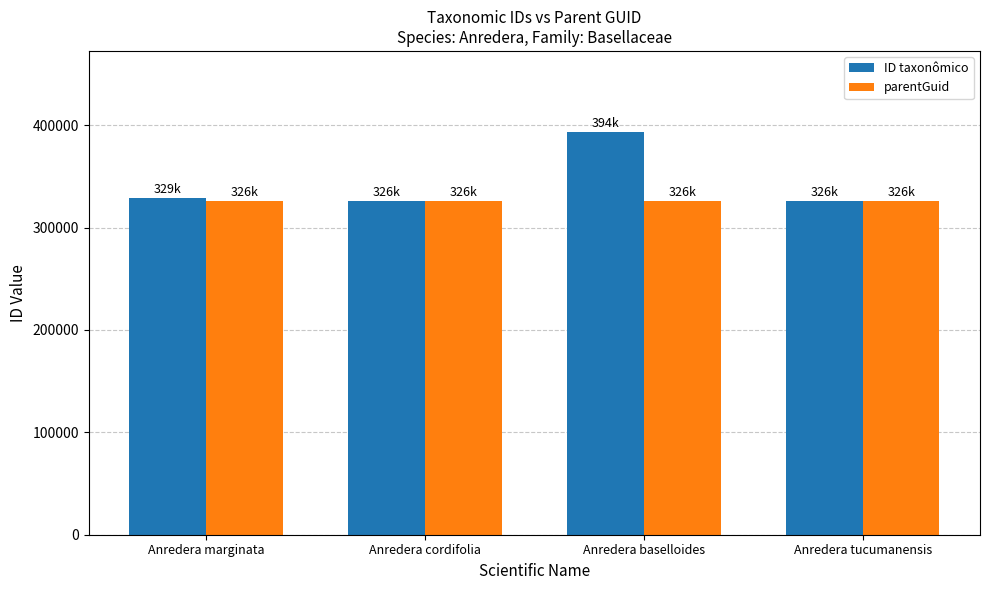

What is the label of the 4th bar from the left?

Anredera tucumanensis